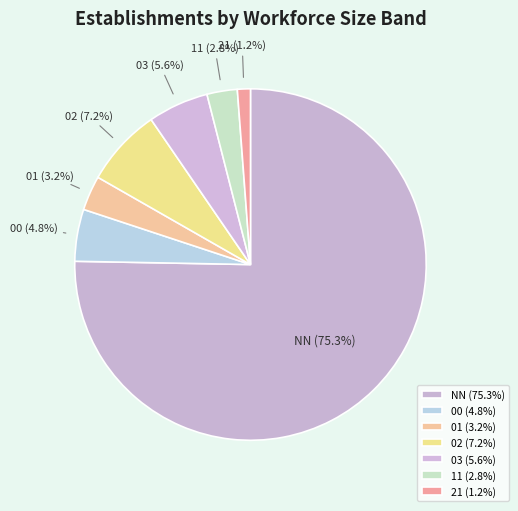

What is the total percentage of 03 and 11?

8.4%